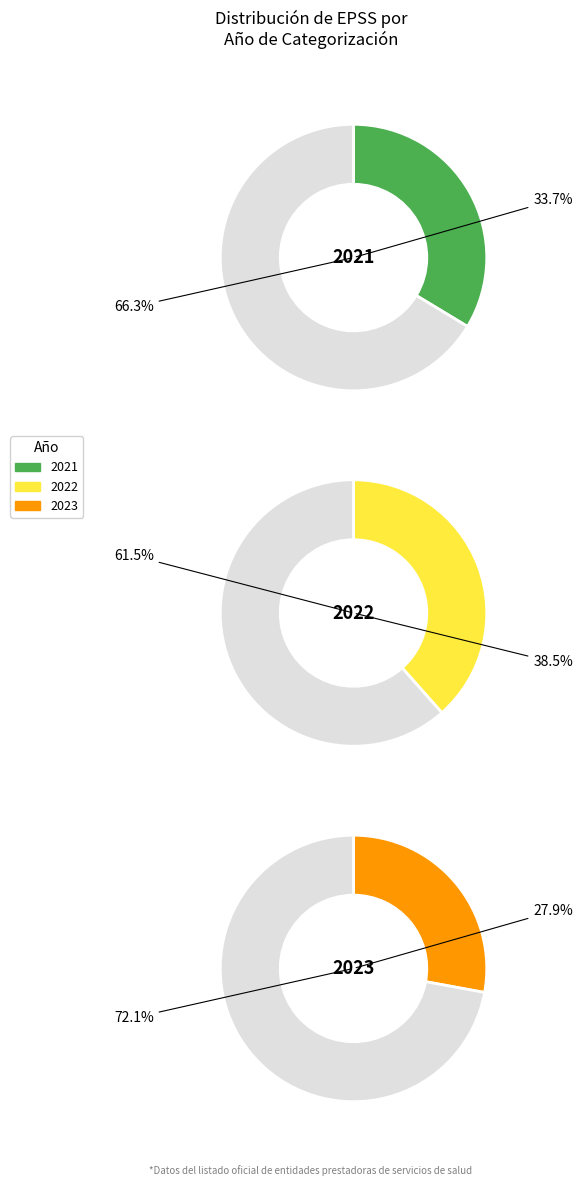

What is the largest slice in the pie chart?

2022